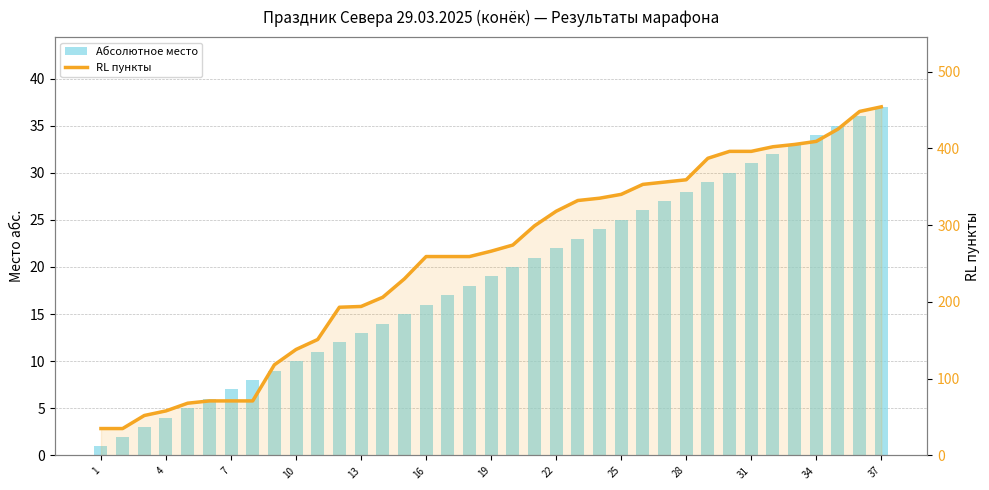

Are the bars horizontal?

No